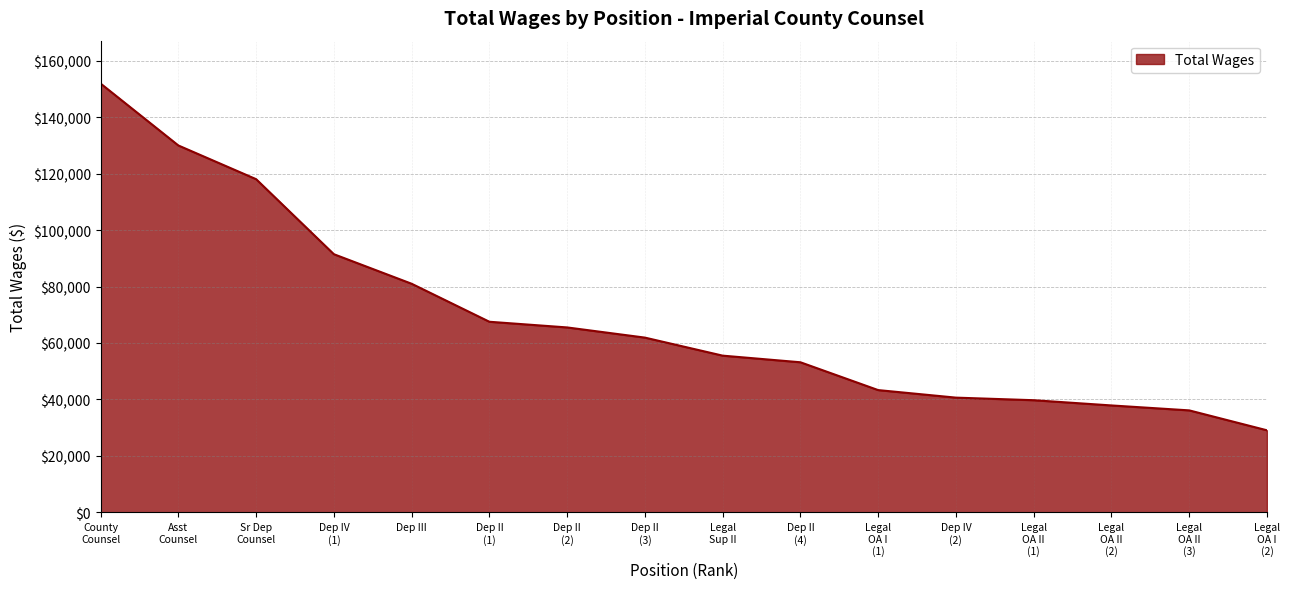

What is the difference between the maximum and second lowest values?

115719